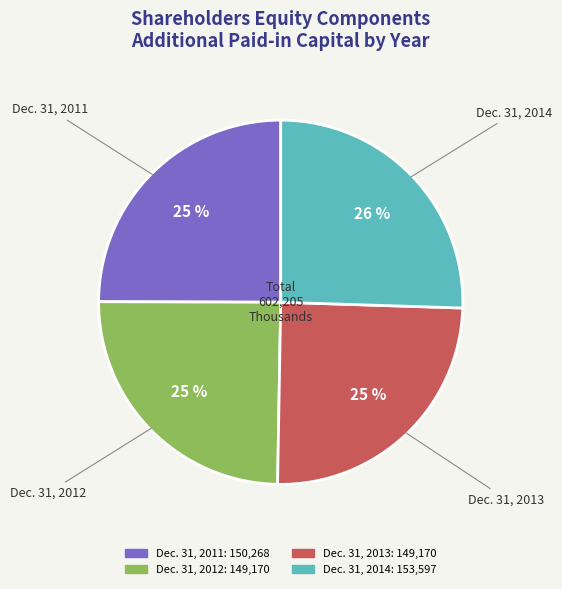

How many slices are in this pie chart?

4